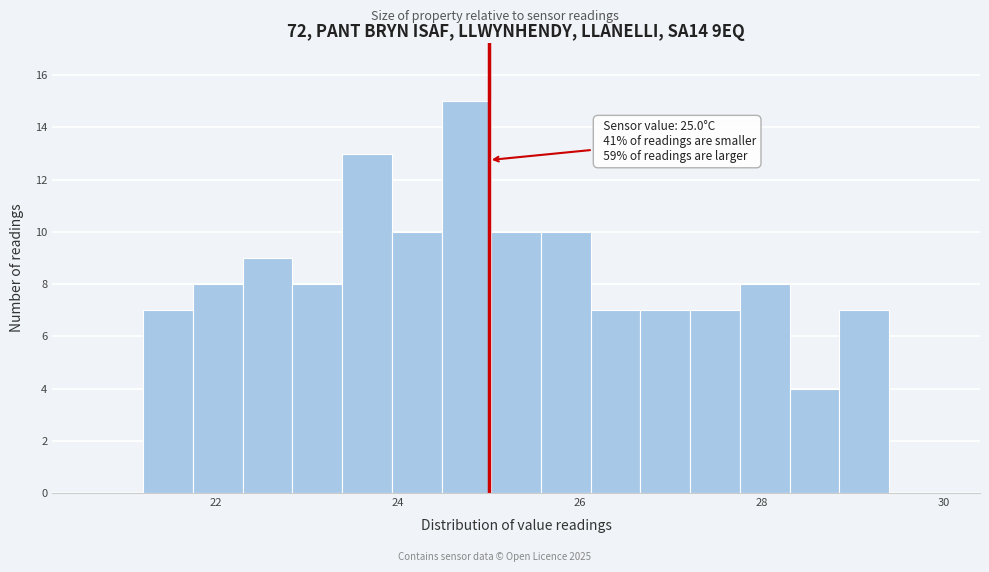

Around what value on the x-axis is the tallest bar? Give the approximate position of its centre, as read against the axis.

24.8